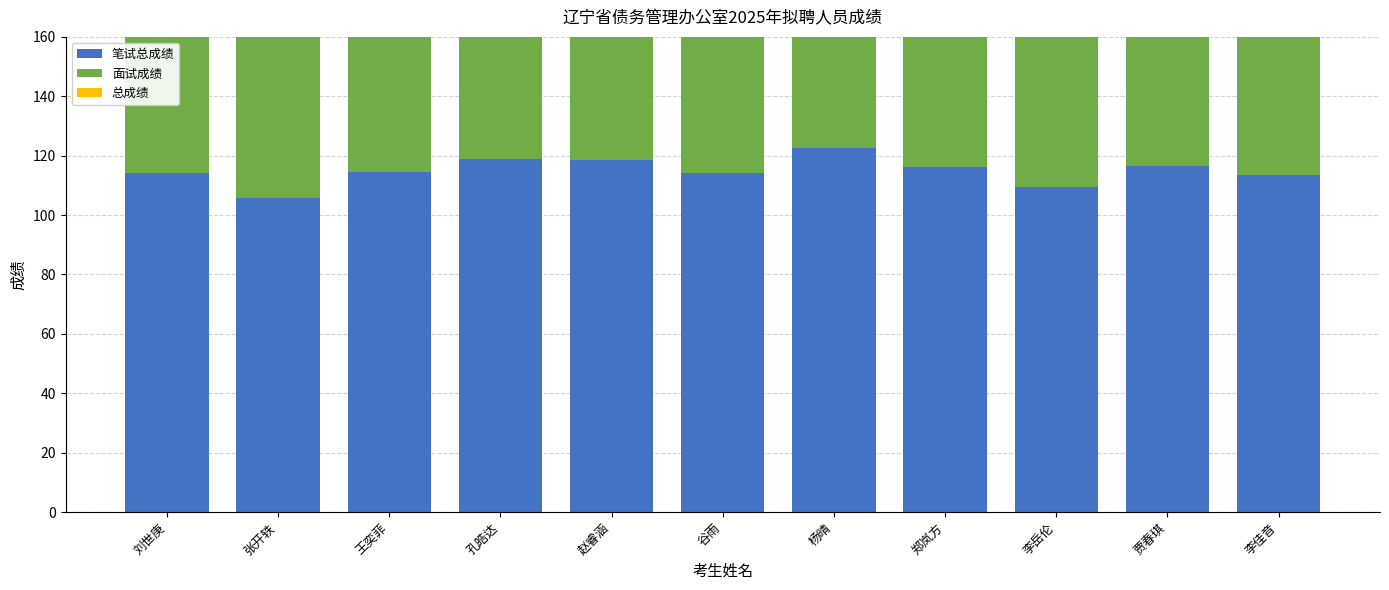

Where is 笔试总成绩 nearest to the value 114?

刘世庚